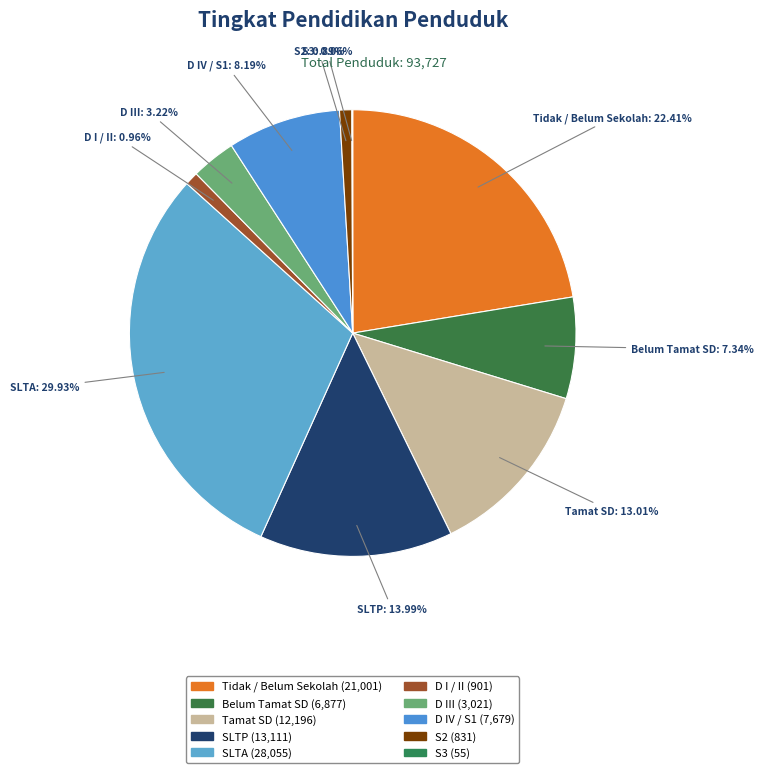

To the nearest percent, what is the difference between the largest and smallest slice percentages?

30%